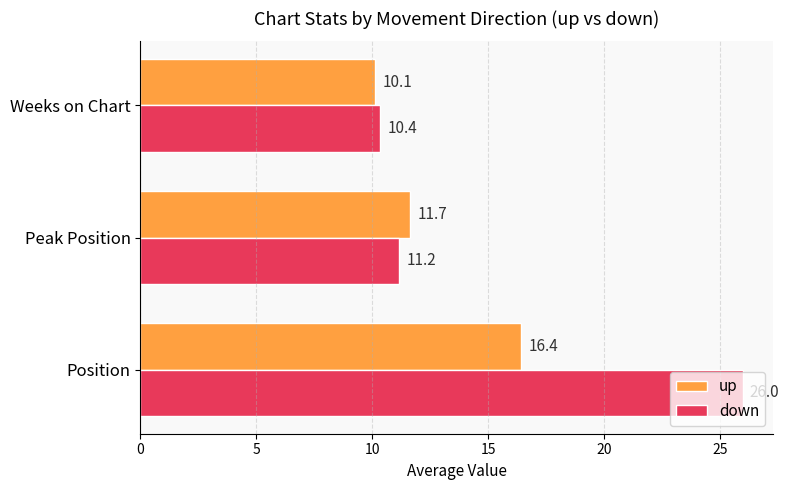

At which label is down closest to 18?

Peak Position